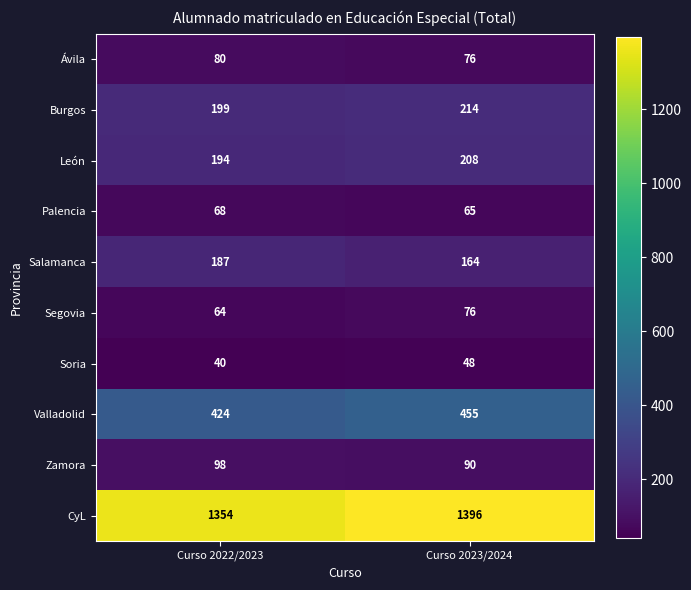

True or false: Zamora has a value of 26 at Curso 2022/2023.

False